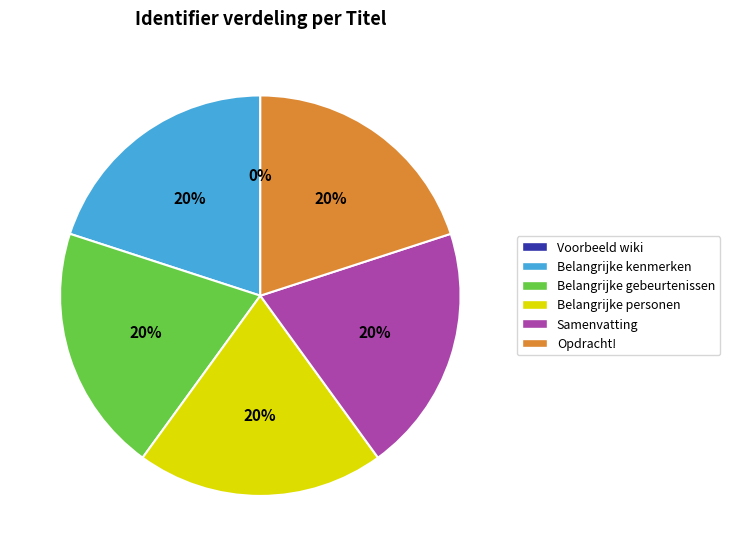

Approximately how many times larger is the value at Belangrijke kenmerken compared to Belangrijke gebeurtenissen?

1.0